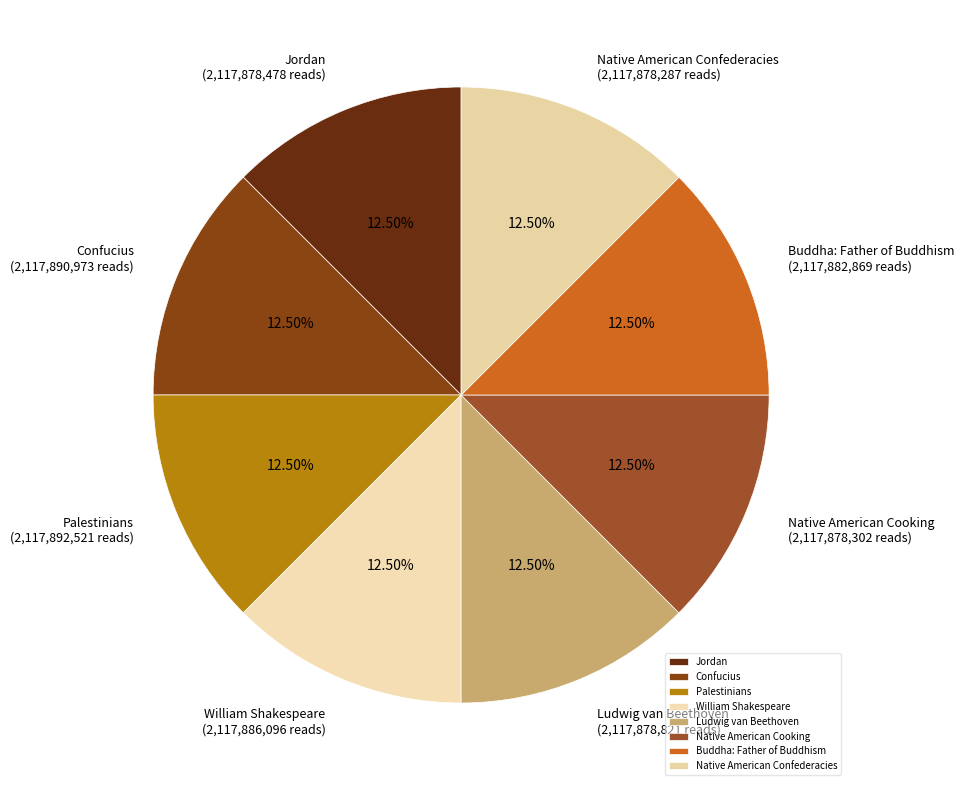

Does Native American Confederacies account for over 50% of the chart?

No